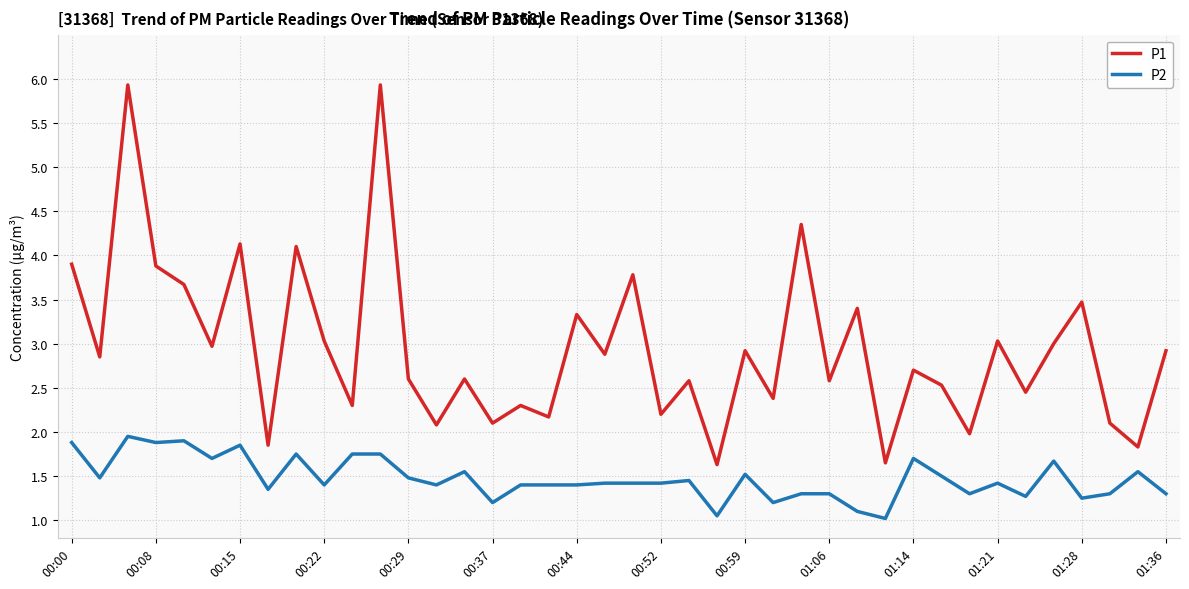

List the series in order of their peak value, lowest first.

P2, P1